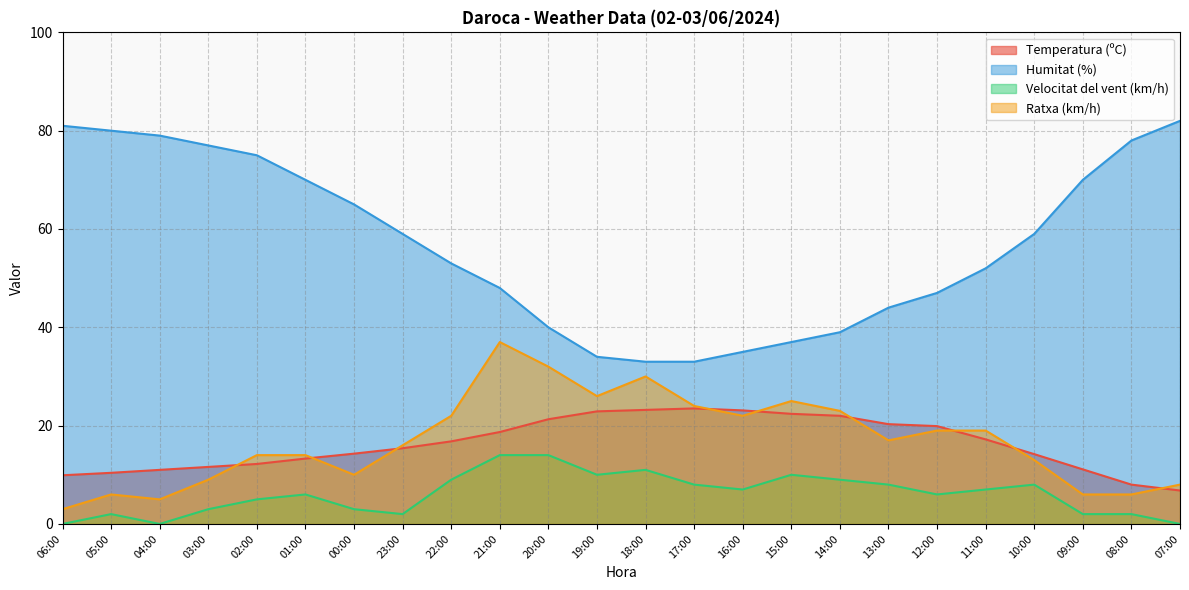

At how many categories does at least one series exceed 12?

24